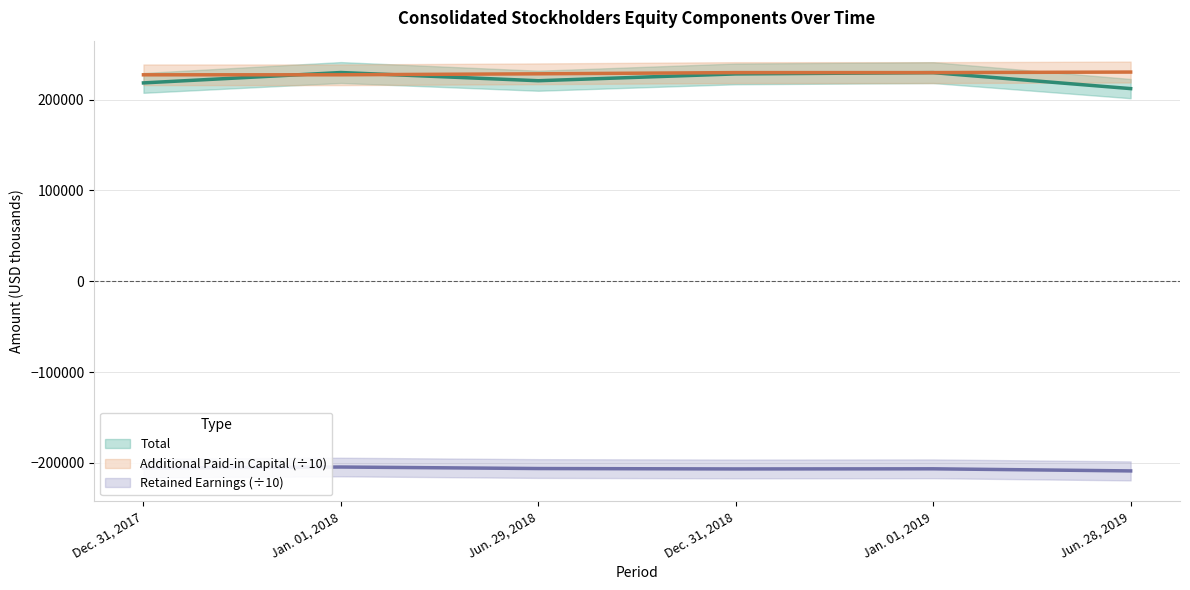

Where is Retained Earnings nearest to the value -206777?

Dec. 31, 2018